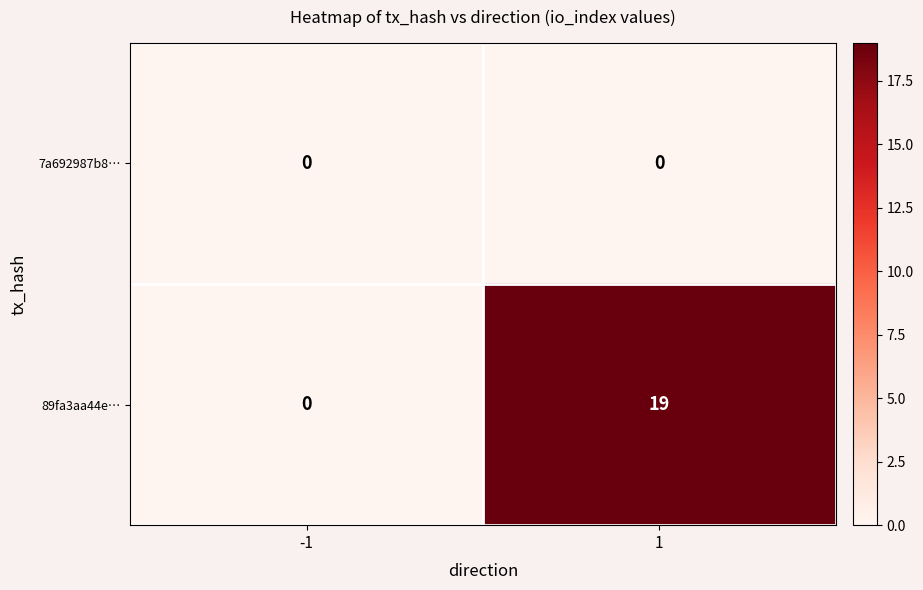

List the series in order of their peak value, lowest first.

7a692987b8…, 89fa3aa44e…